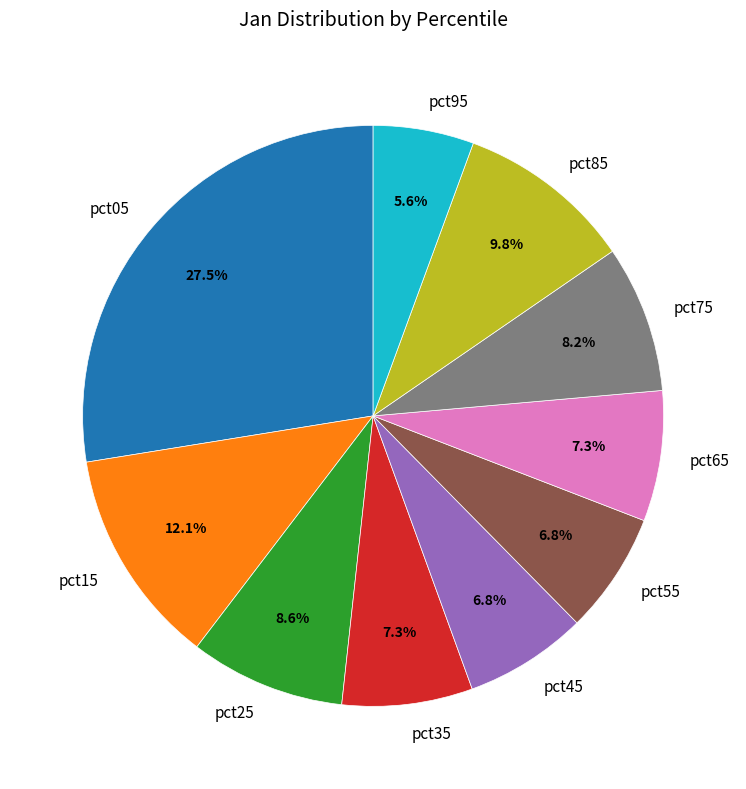

How many slices are in this pie chart?

10